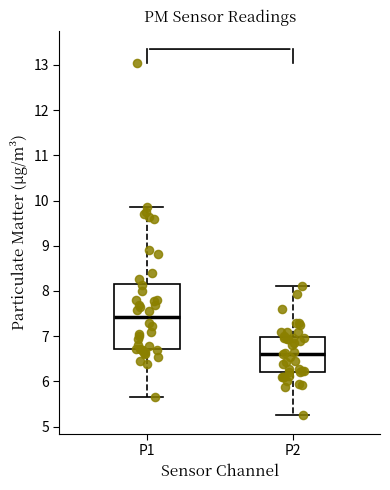

Which box's median line is the highest?

P1